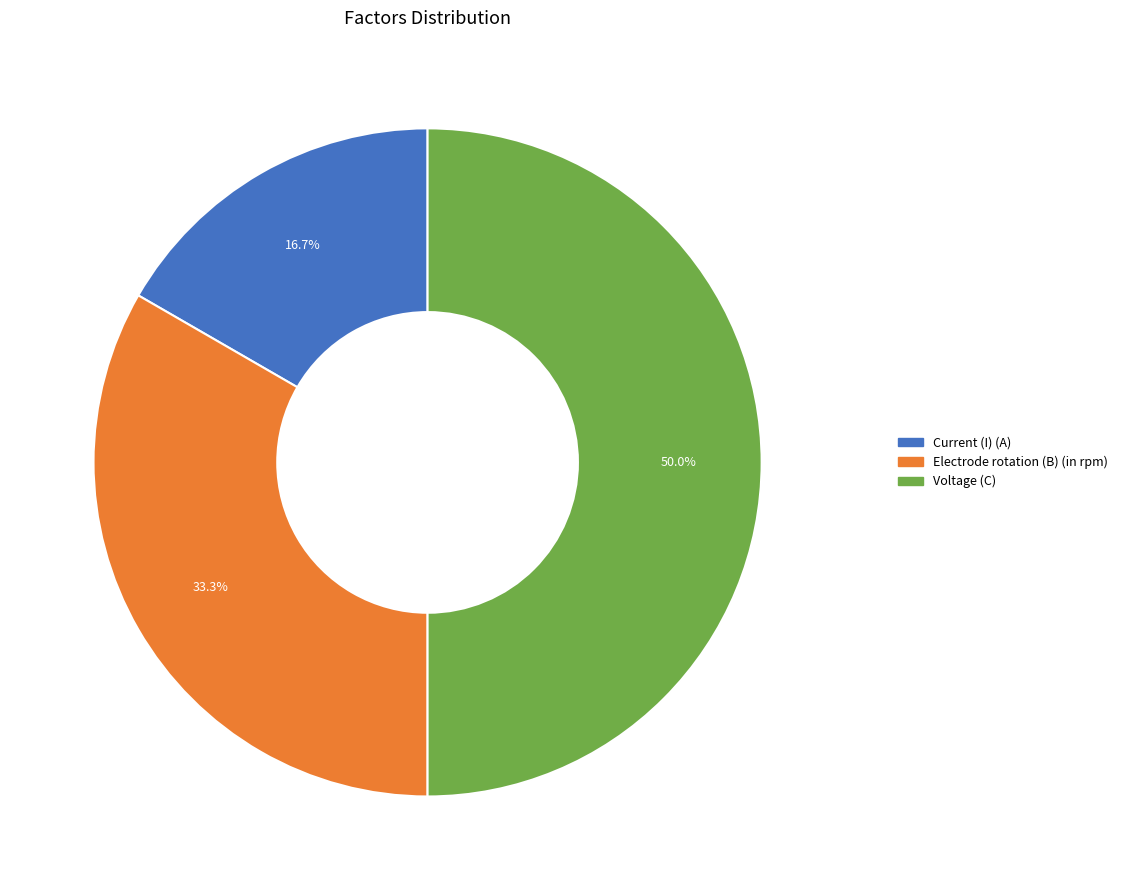

What portion of the pie excludes Voltage (C)?

50.0%